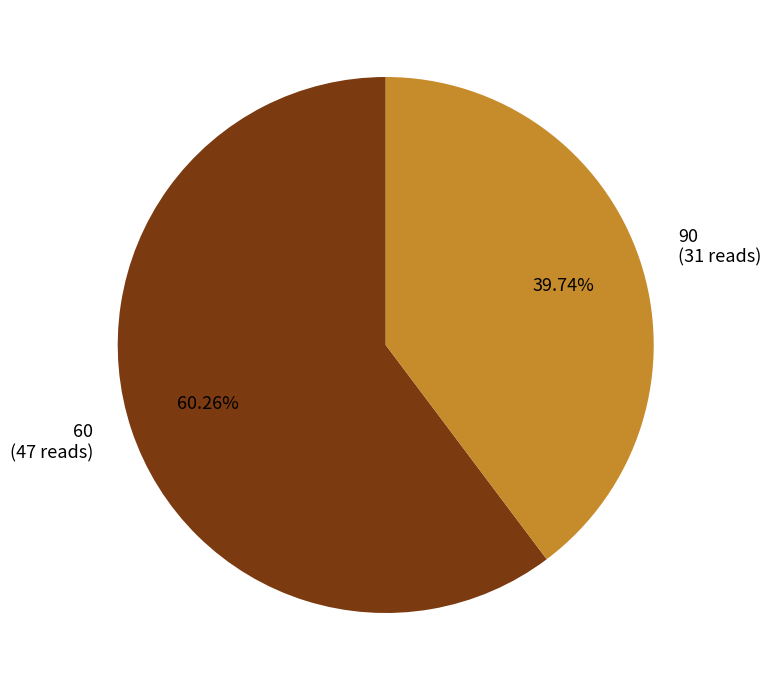

Count the number of slices in the pie.

2